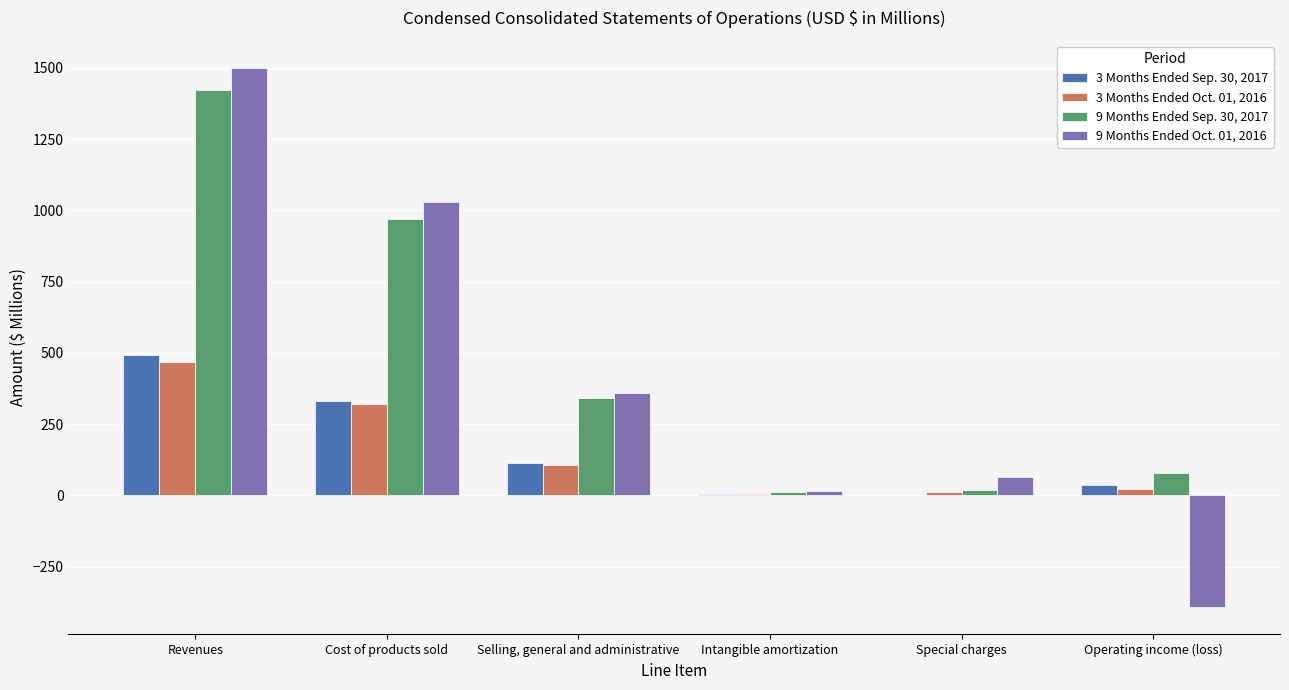

What is the sum of all 9 Months Ended Sep. 30, 2017 values?

2844.6